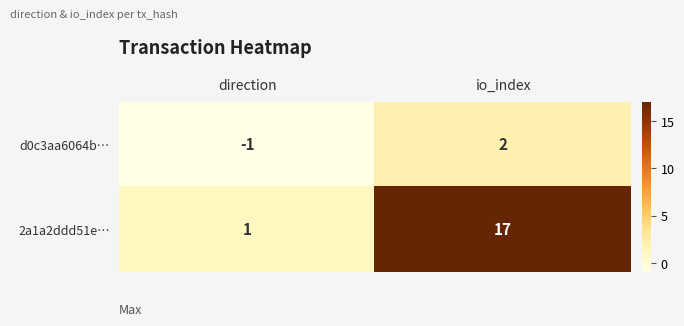

Rank the series at io_index from highest to lowest value.

2a1a2ddd51e…, d0c3aa6064b…